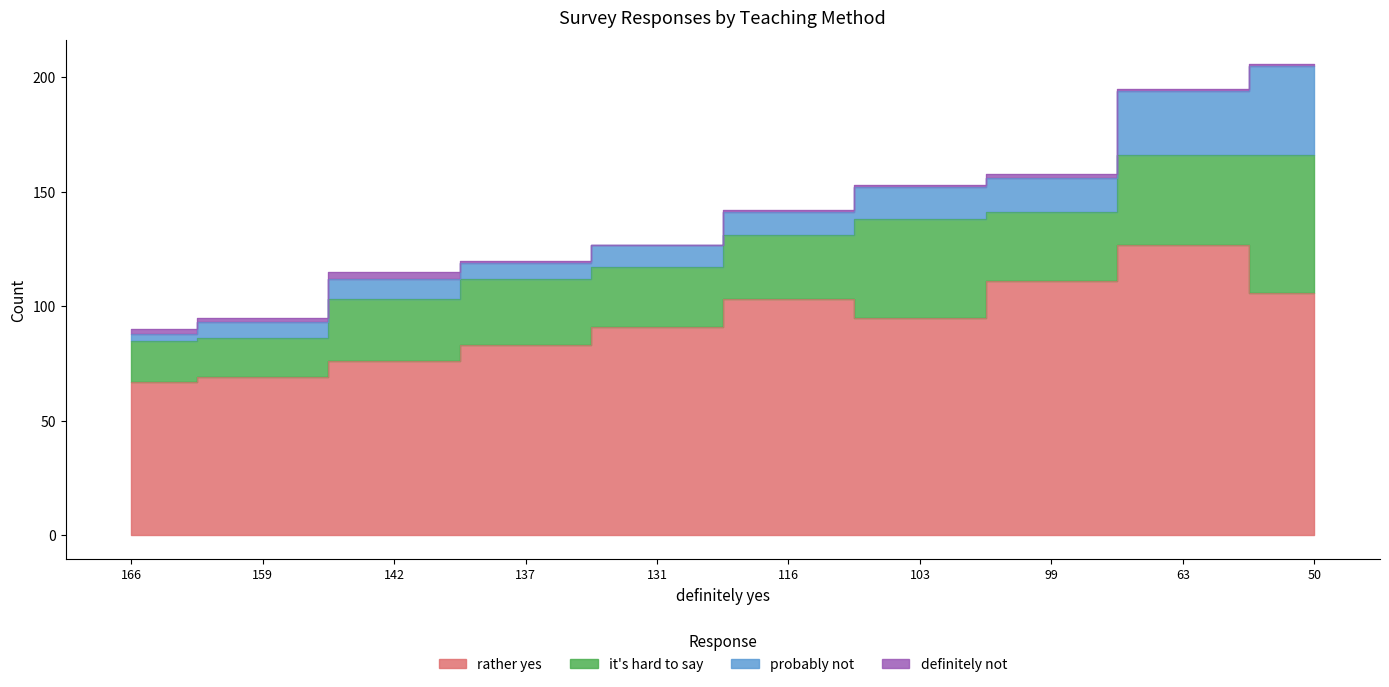

How many interior local valleys does the it's hard to say series have?

3